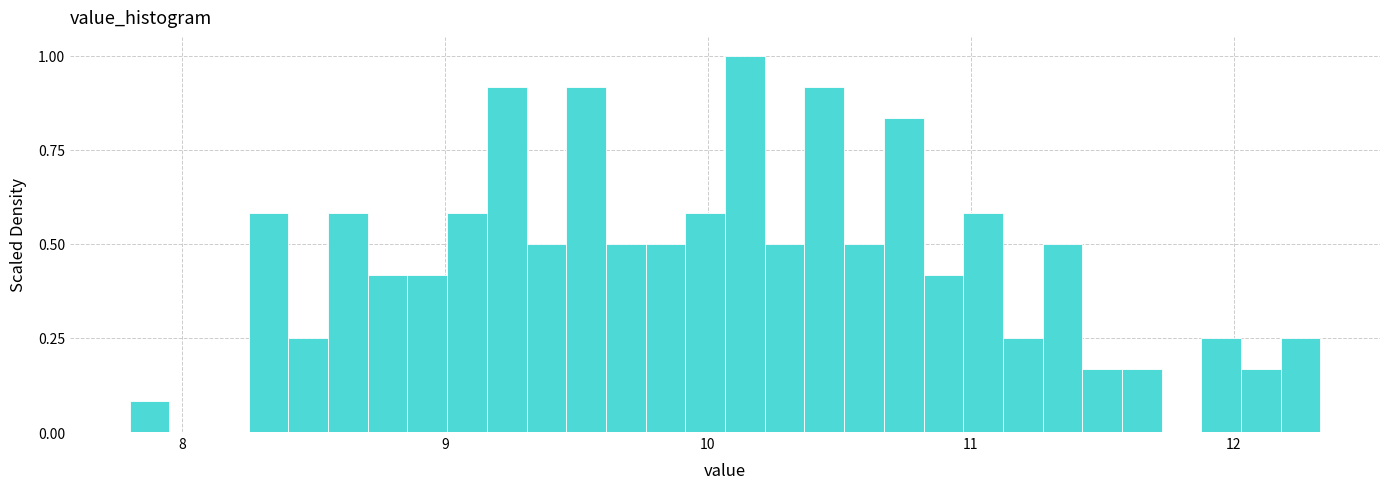

Around what value on the x-axis is the tallest bar? Give the approximate position of its centre, as read against the axis.

10.1